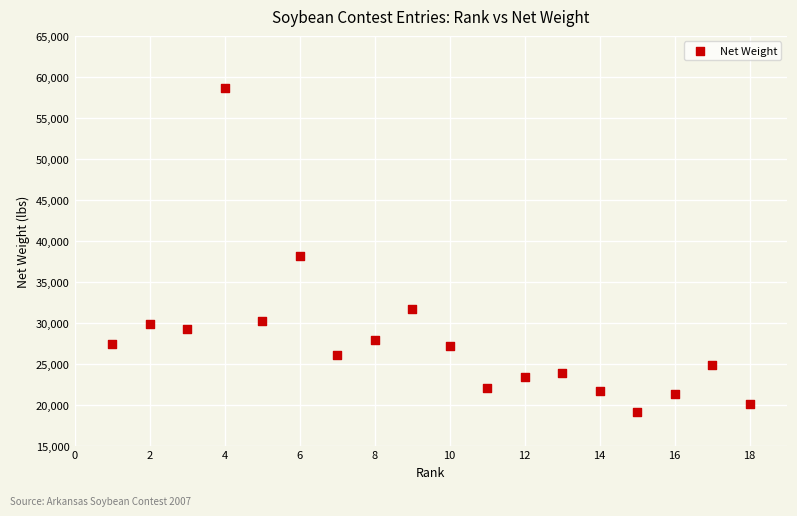

What Y value in the scatter plot is closest to 38815?

38140